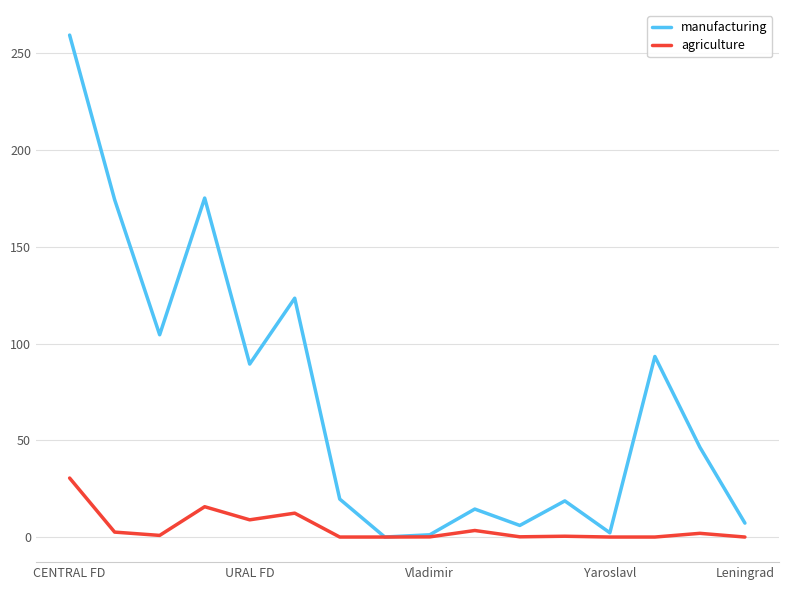

Which series has the widest spread of values?

manufacturing